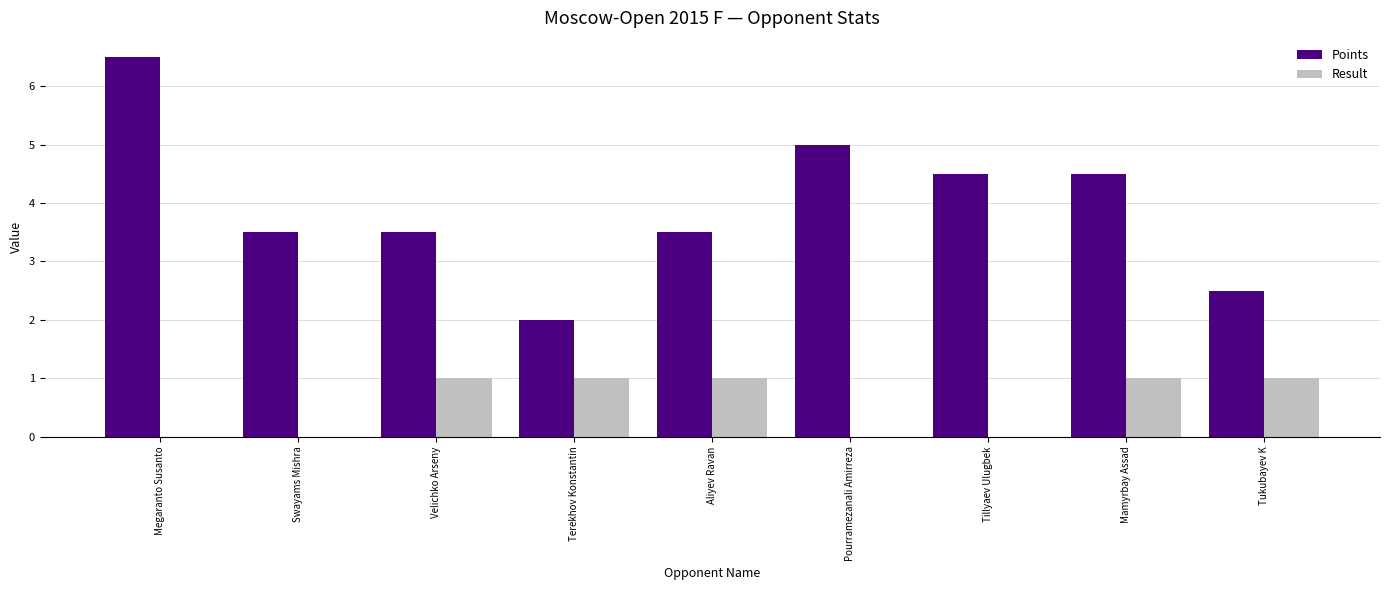

Are the bars grouped side by side (vs. stacked)?

Yes